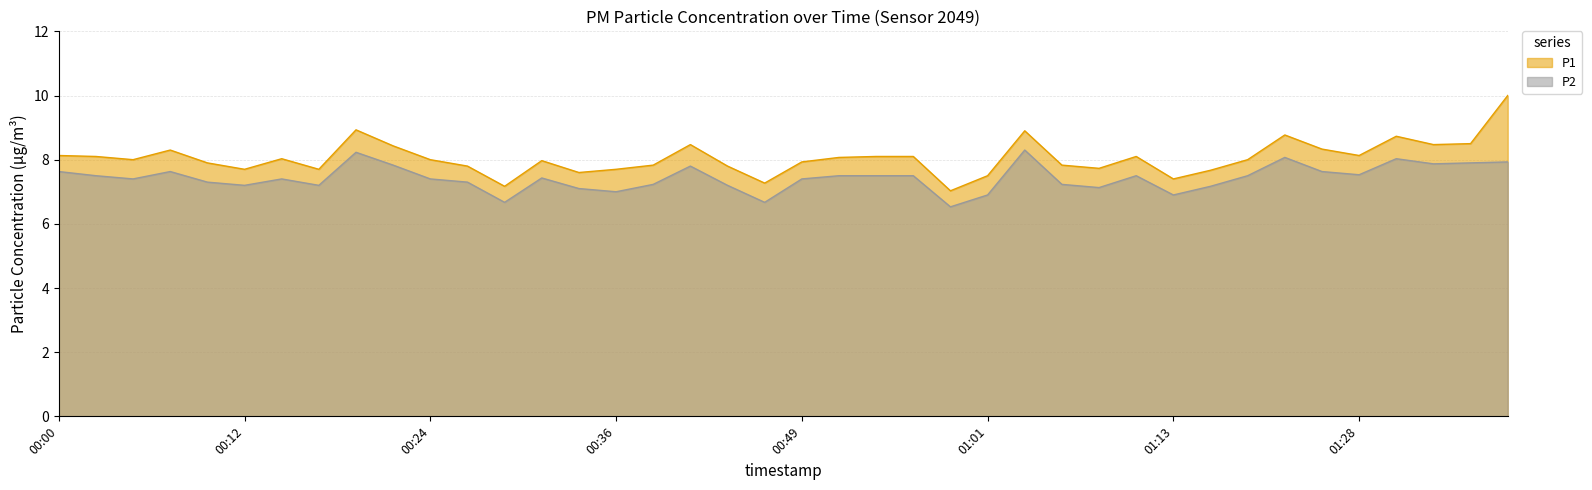

Which series has the largest range (max minus min)?

P1